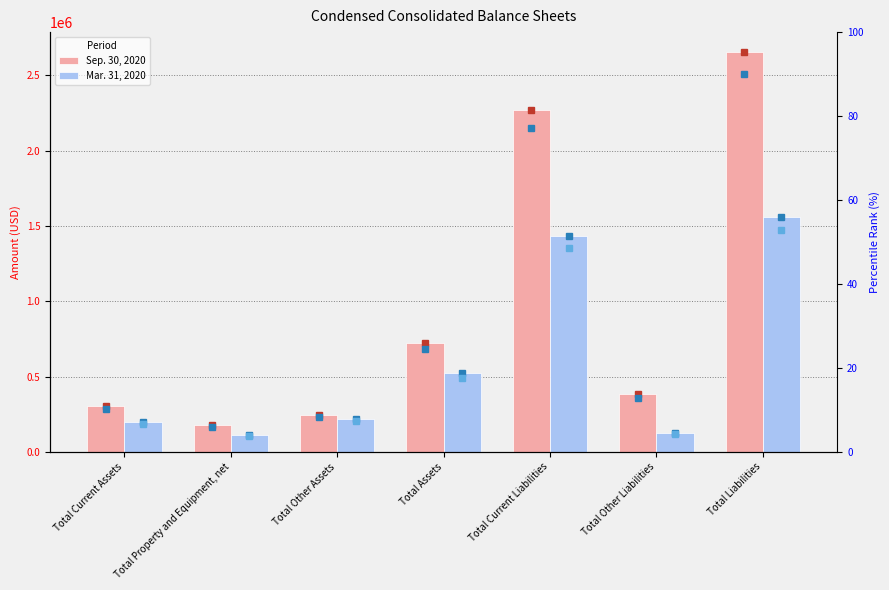

How many data points in Mar. 31, 2020 are above 215505?

3